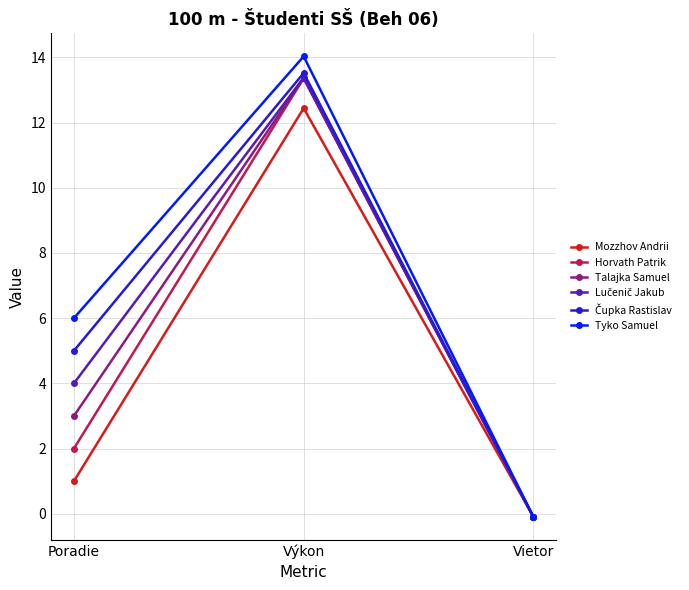

How many data points in Horvath Patrik are less than 2?

1